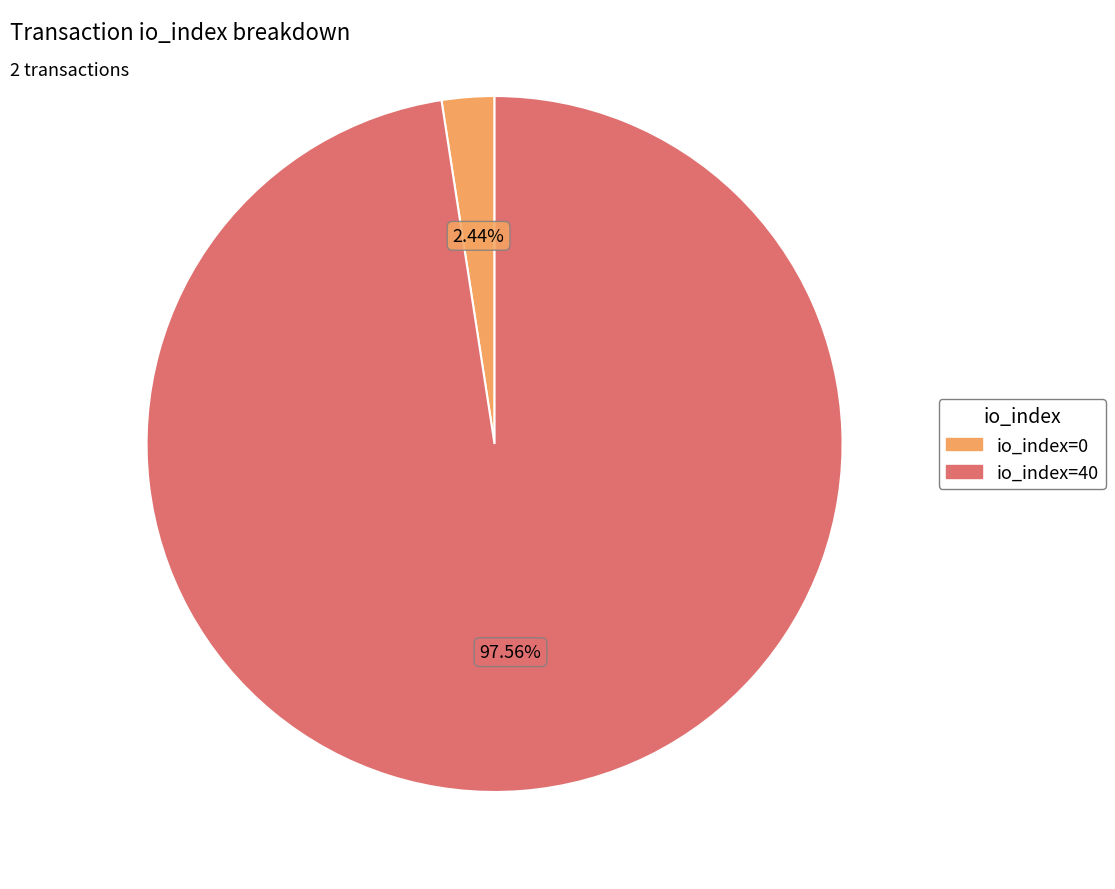

Does io_index=40 account for over 50% of the chart?

Yes